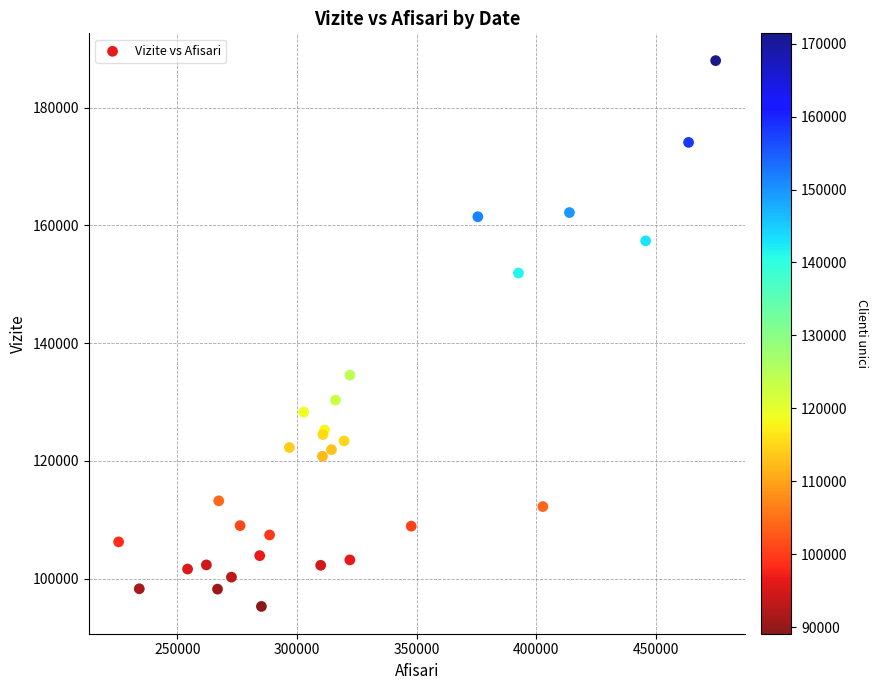

What Y value in the scatter plot is closest to 141636?

134571